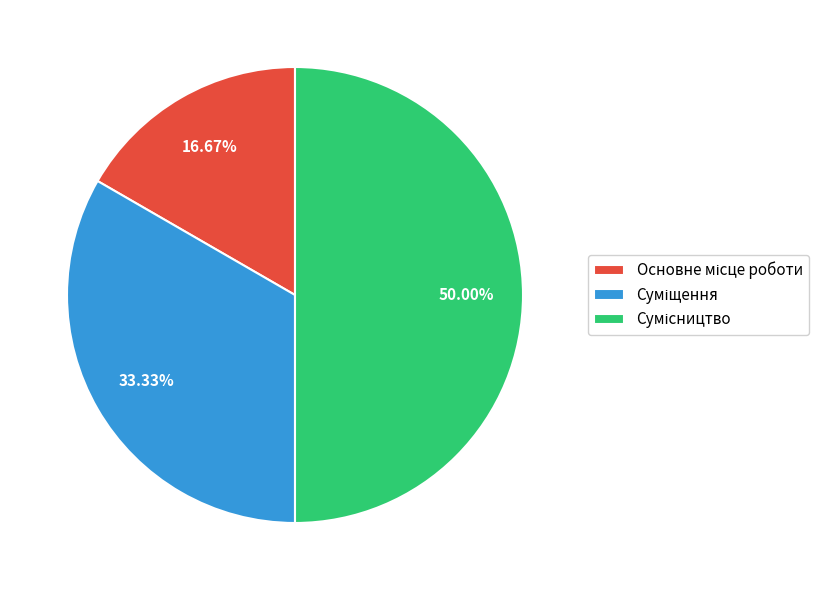

What percentage is NOT represented by Сумісництво?

50.0%